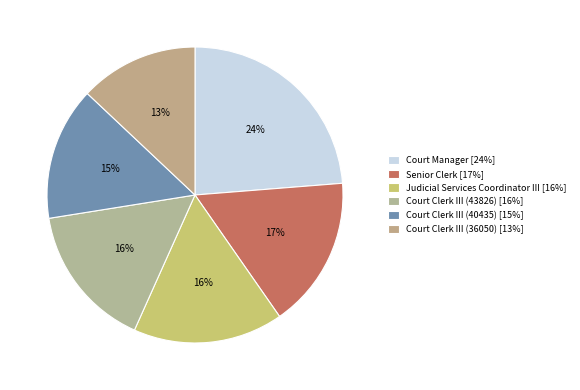

What percentage is the Court Manager slice, to the nearest percent?

24%